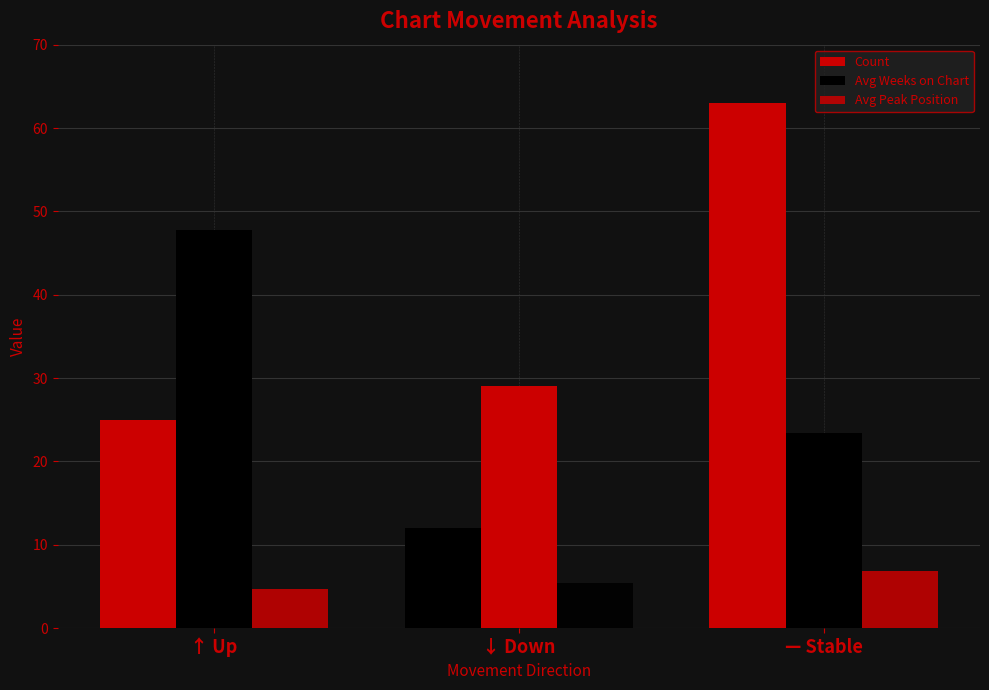

How many distinct data groups are displayed?

3